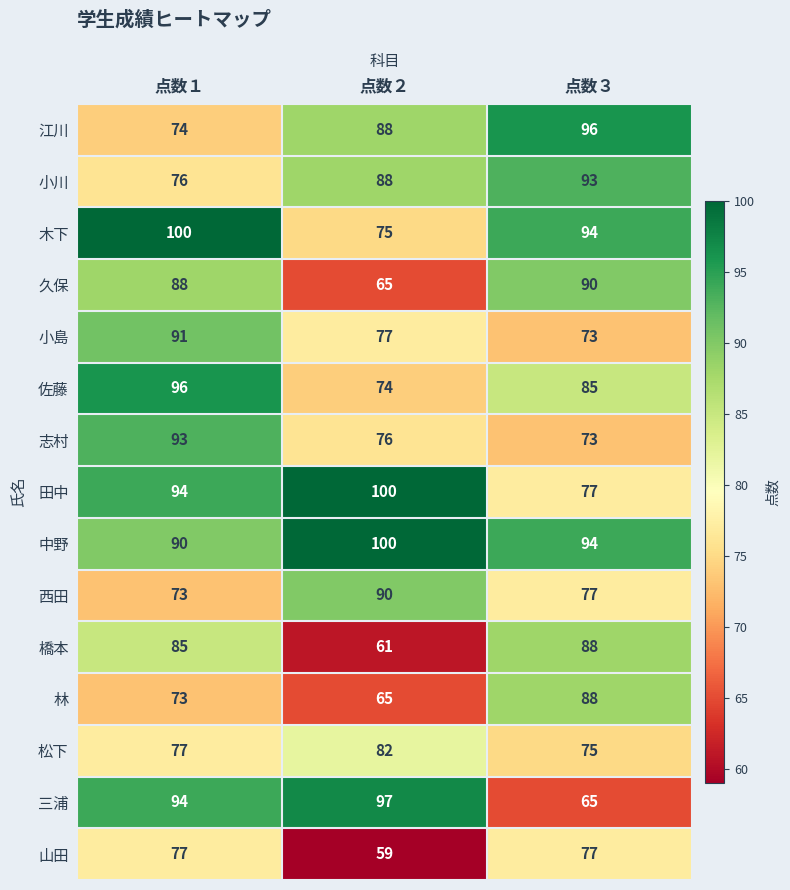

Which series has the widest spread of values?

三浦